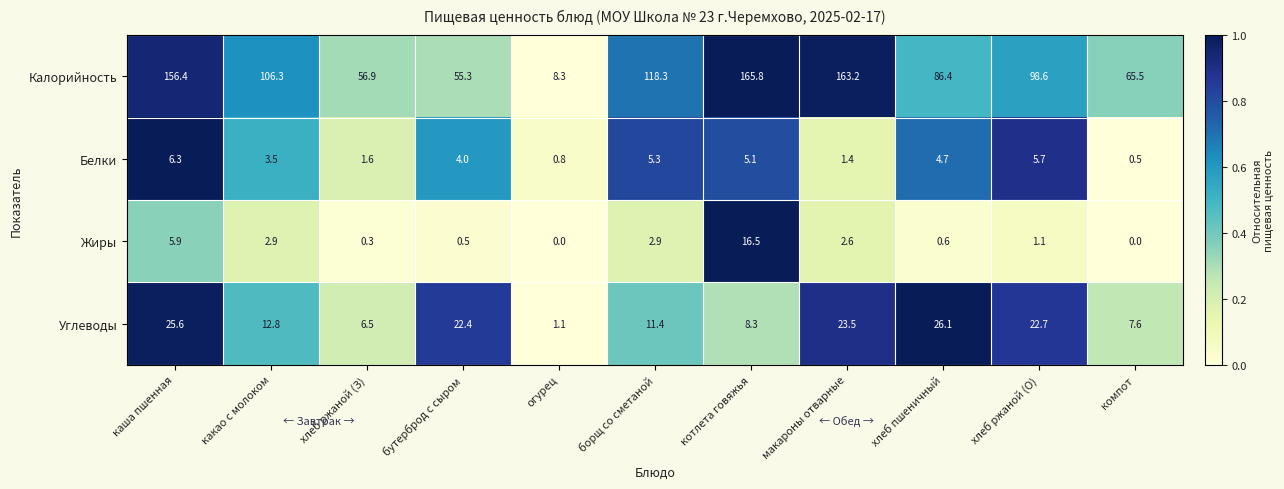

Which series has the largest total across all categories?

Калорийность